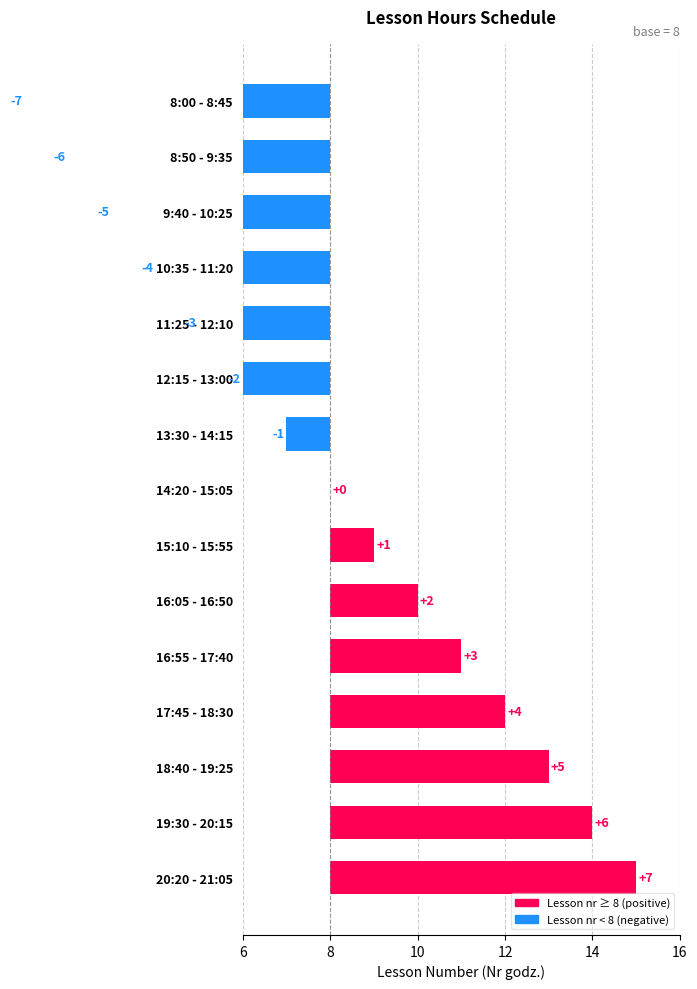

The chart shows a value of 1 at 15:10 - 15:55. True or false?

True